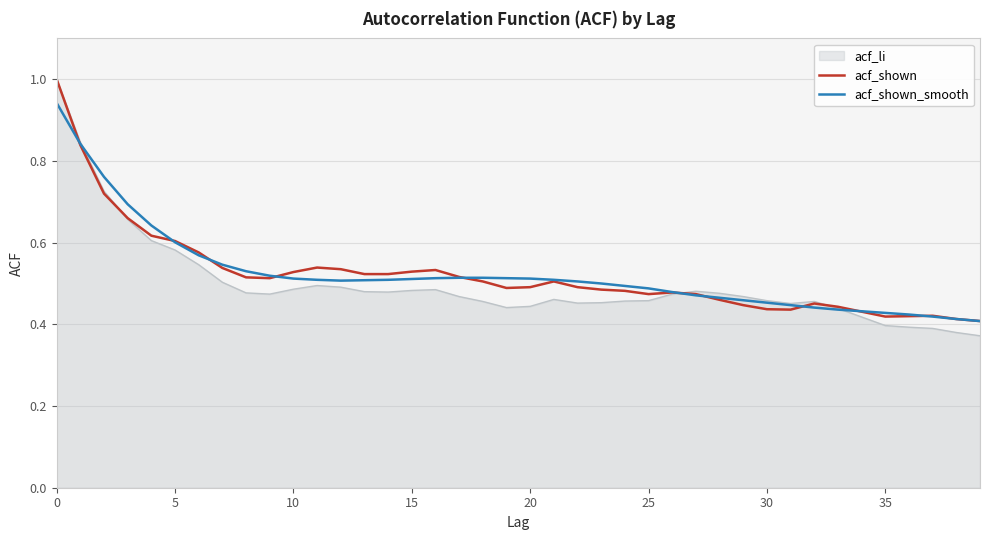

Which series has the largest range (max minus min)?

acf_li